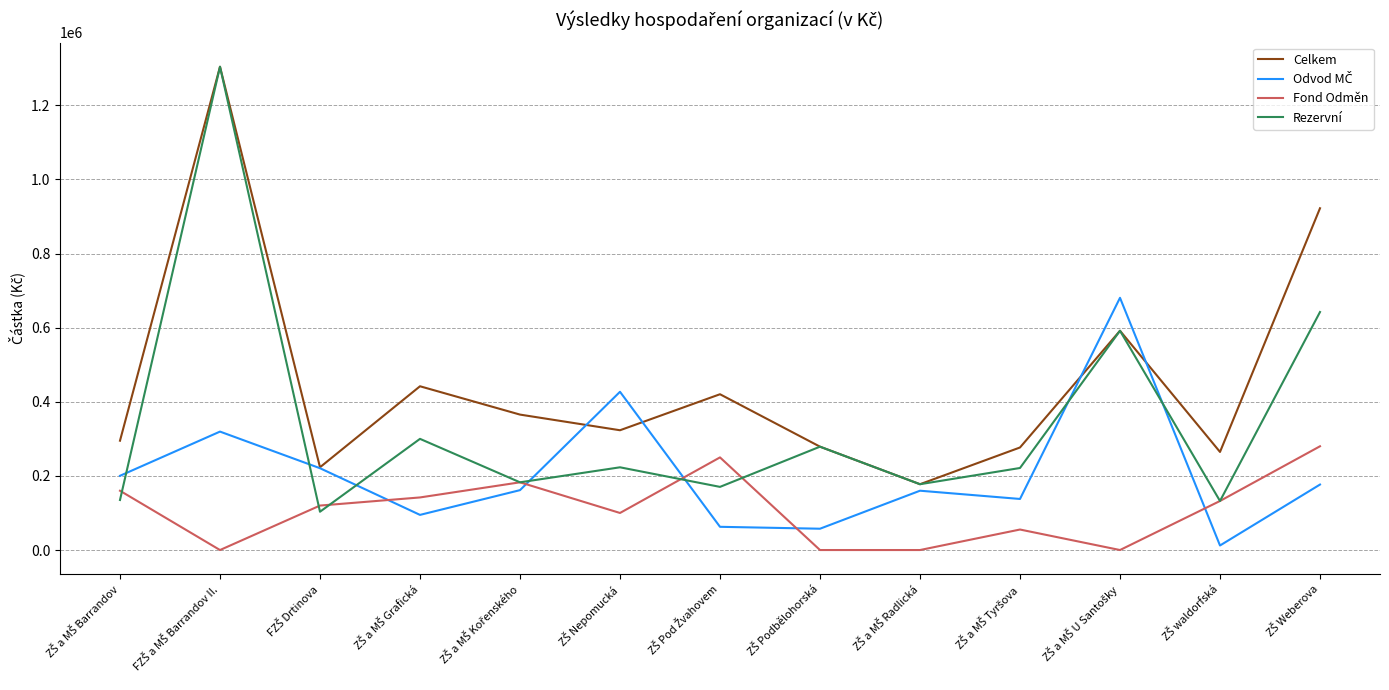

How many lines are shown in the chart?

4